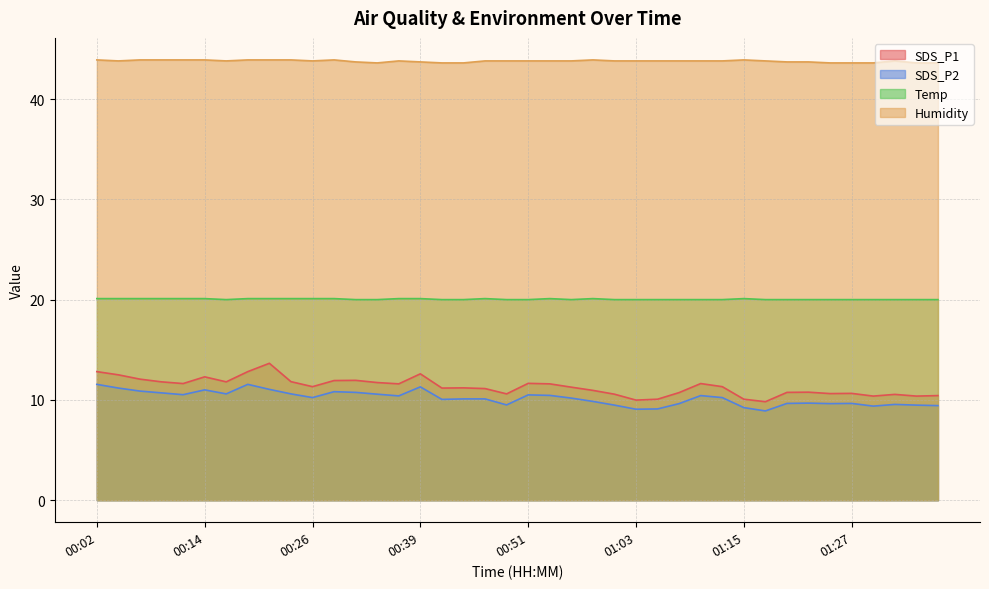

Which category has the lowest value in the Humidity series?

00:34